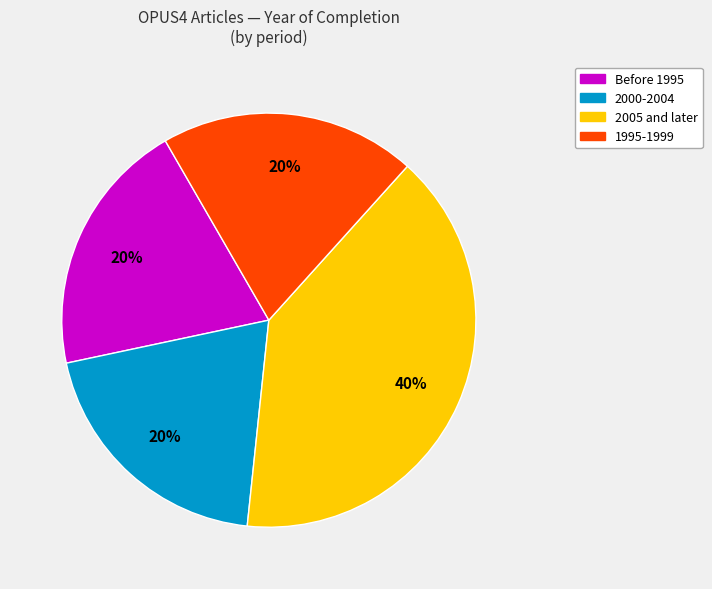

Is there a majority slice in this chart?

No